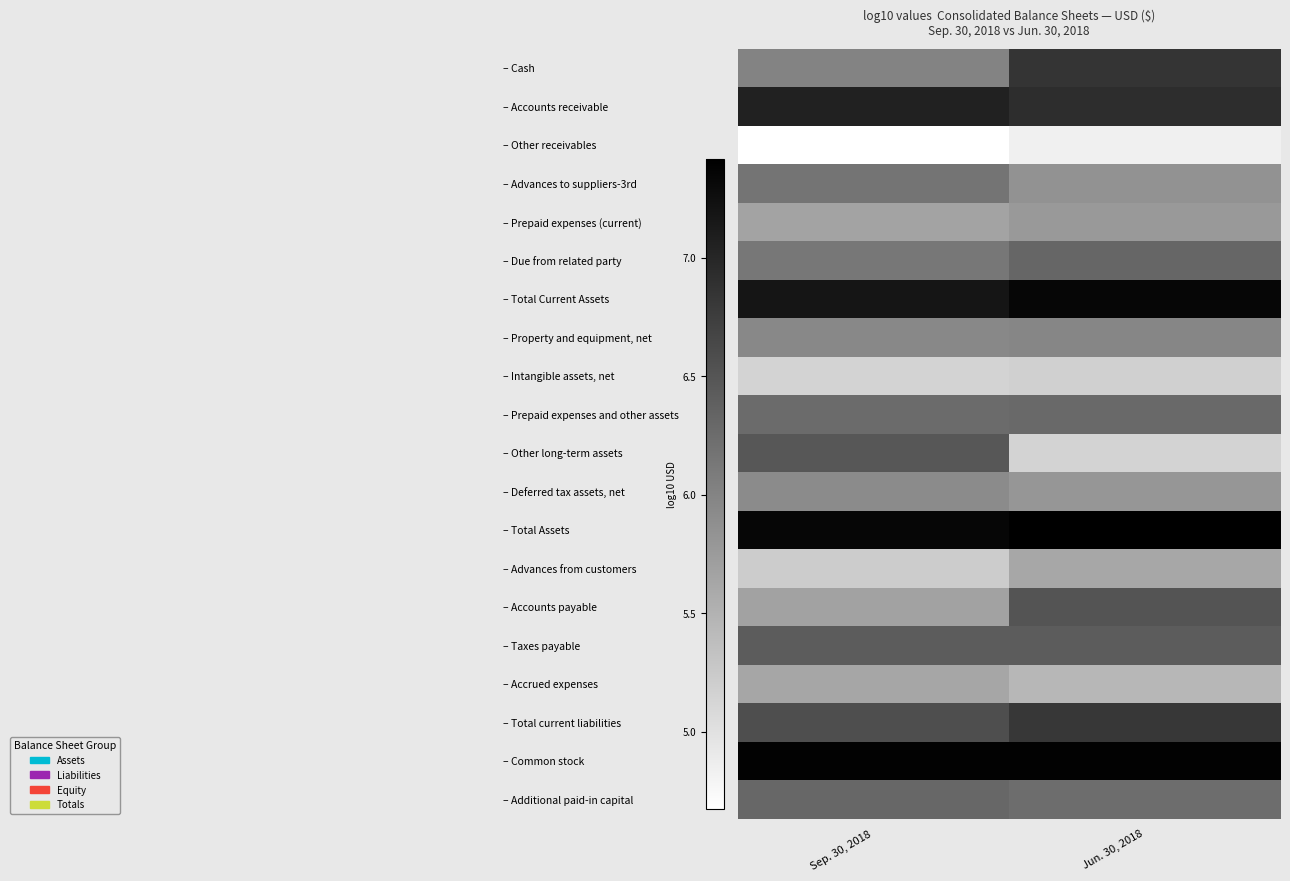

Between Sep. 30, 2018 and Jun. 30, 2018, which series saw the biggest shift?

– Other long-term assets